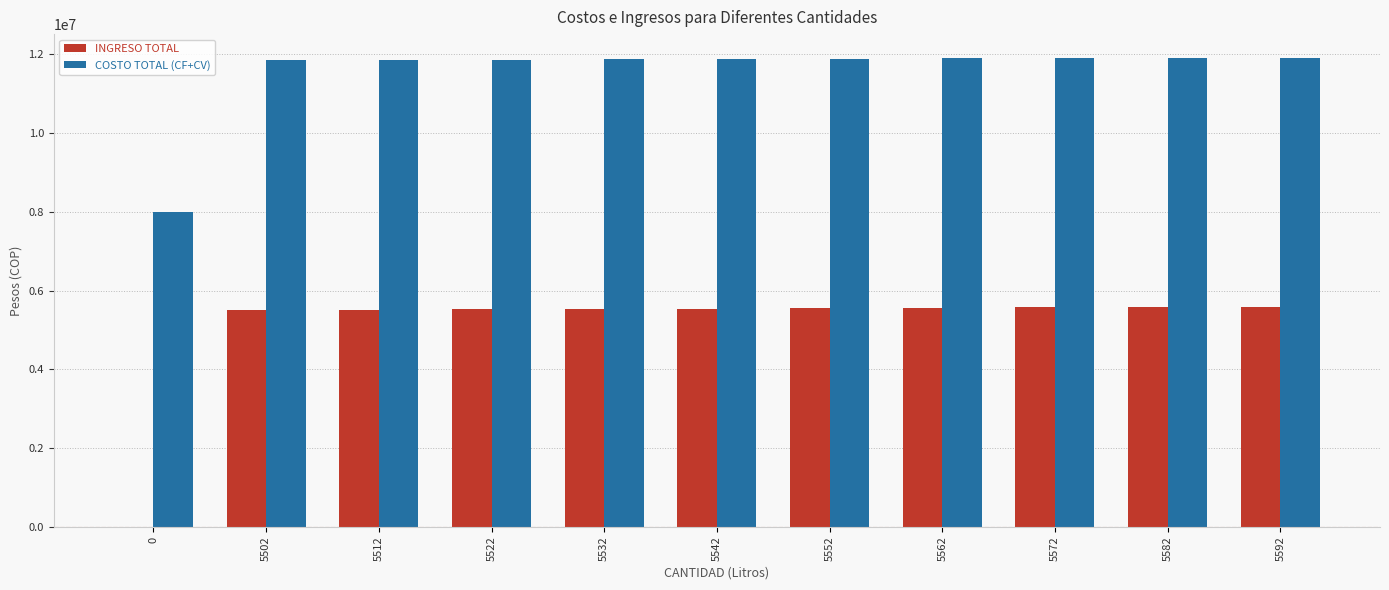

Is the value of INGRESO TOTAL at 5512 greater than the value of COSTO TOTAL (CF+CV) at 5552?

No